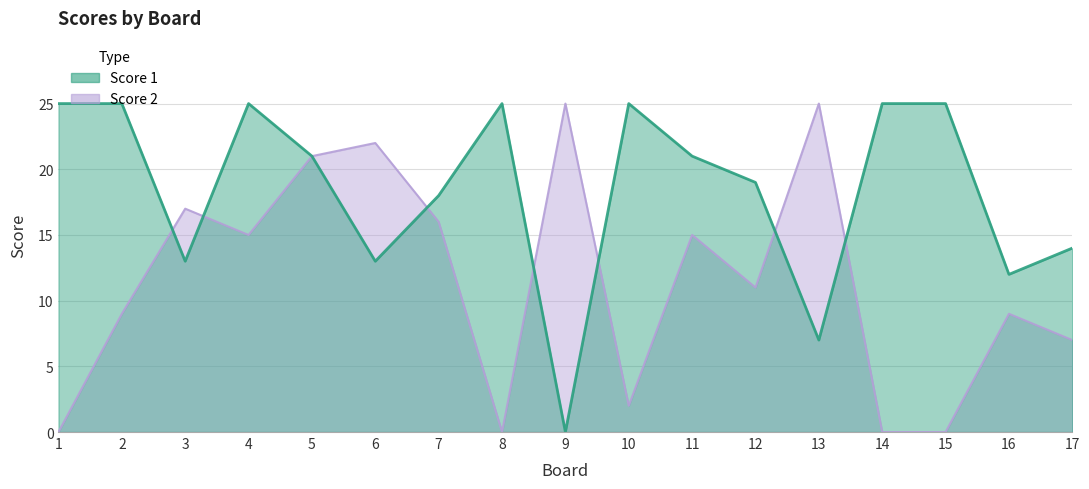

What is the value of the Score 2 point at the 6th from the left?

22